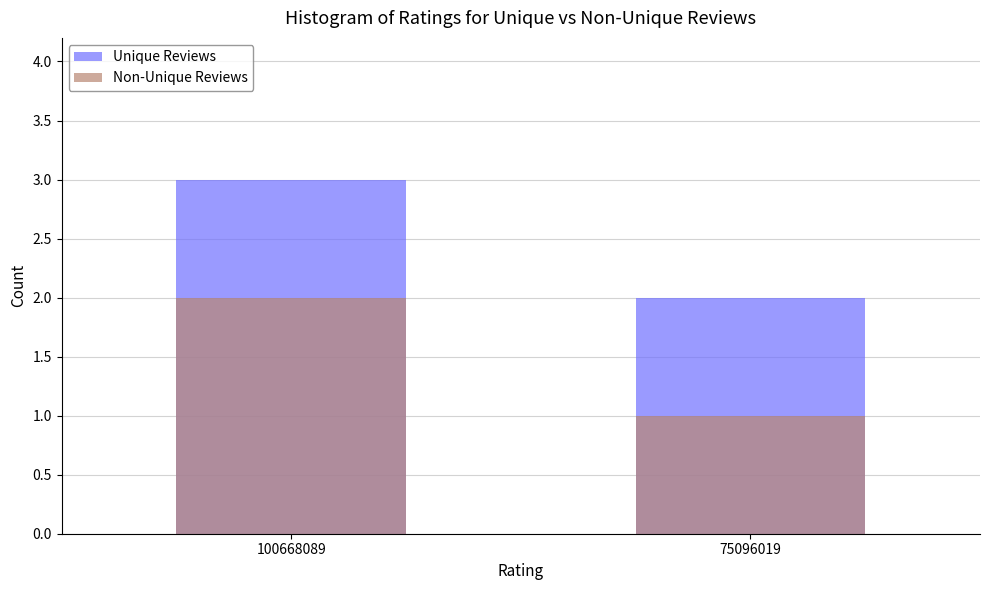

Where is Non-Unique Reviews nearest to the value 1?

75096019